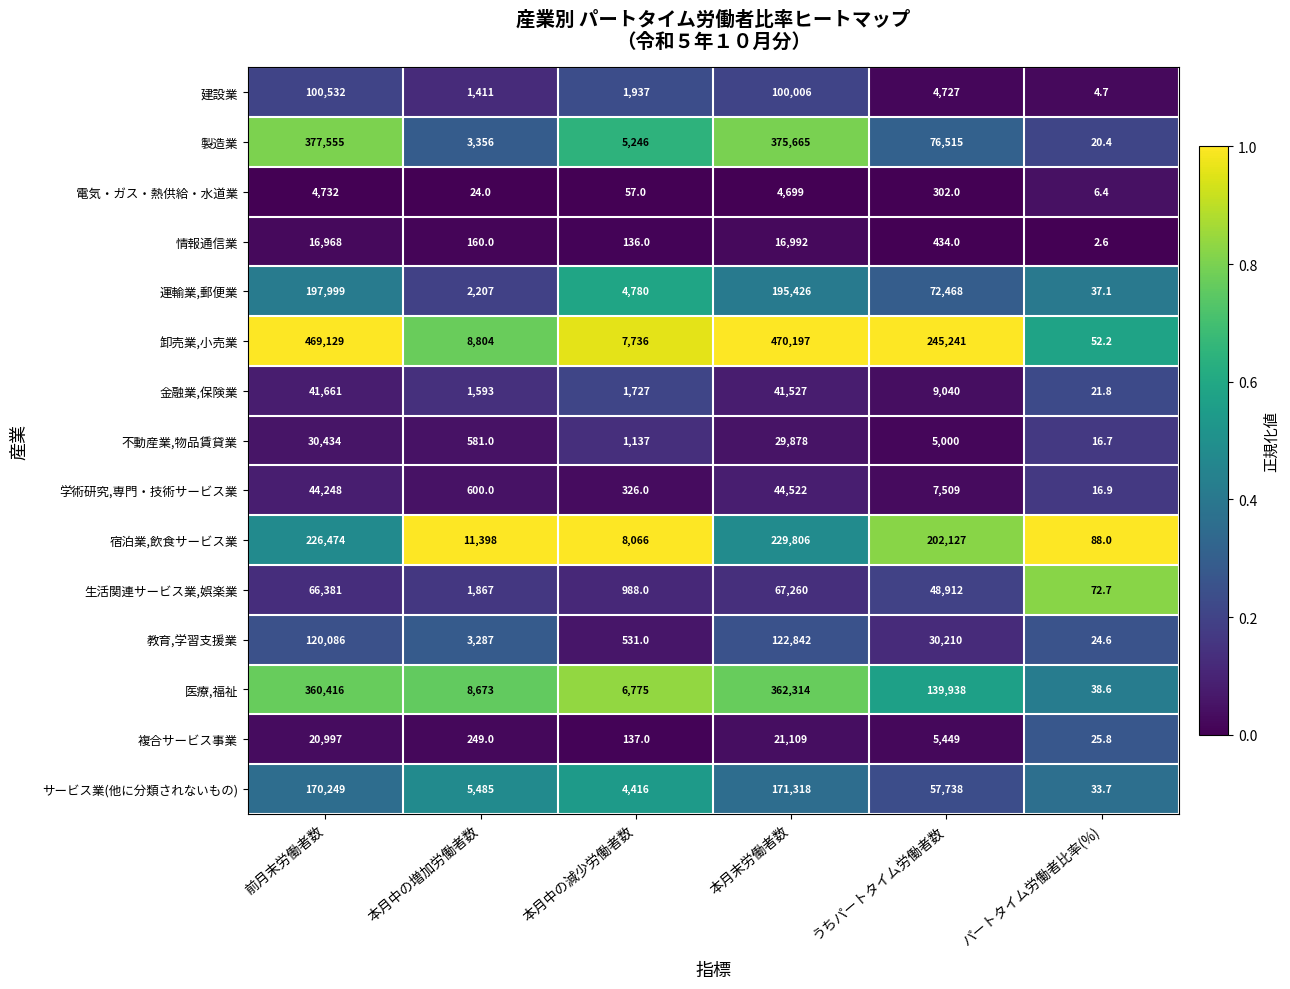

Is it true that 医療,福祉 equals 110189.5 at 前月末労働者数?

False